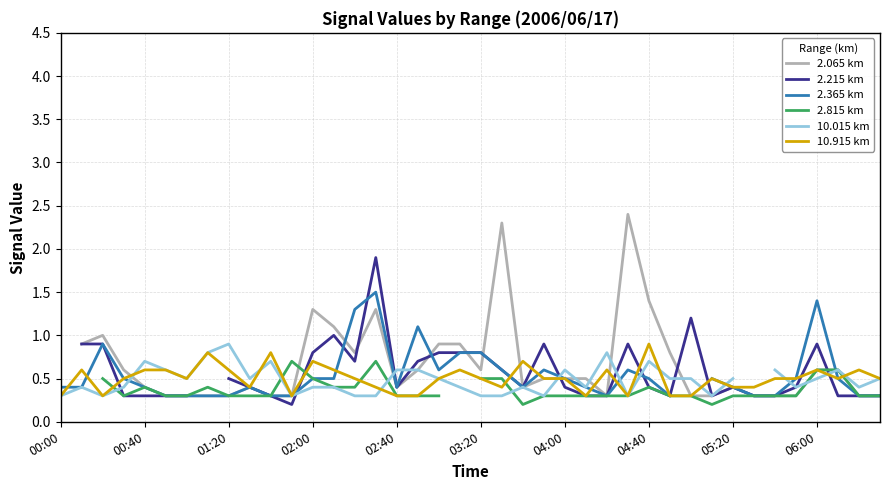

What is the highest value of the 10.915 km series?

0.9